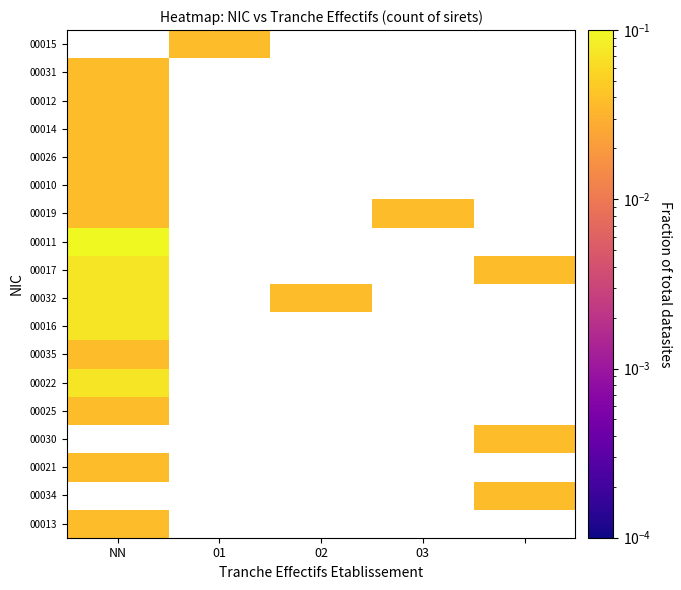

Between 03 and 02, which is larger?

02